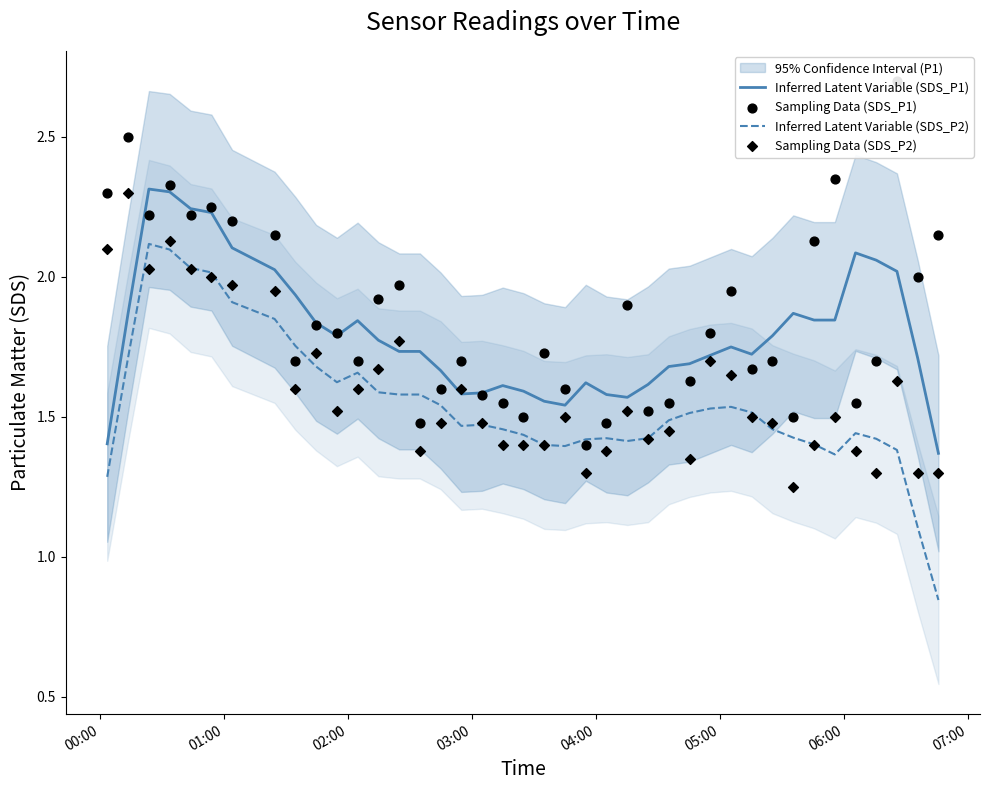

Which series reaches the minimum Y coordinate?

Inferred Latent Variable (SDS_P2)